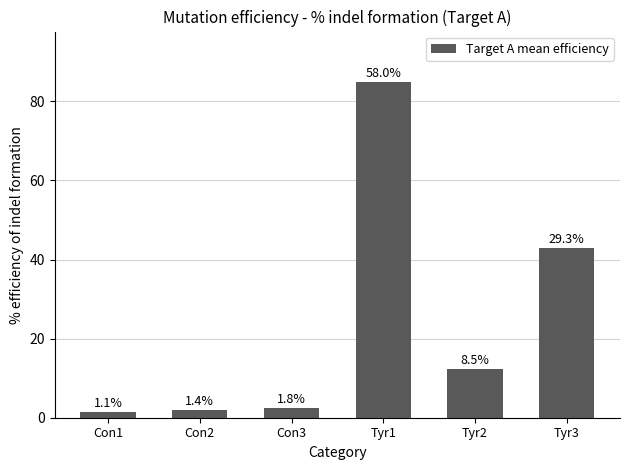

How many bars are there in total?

6